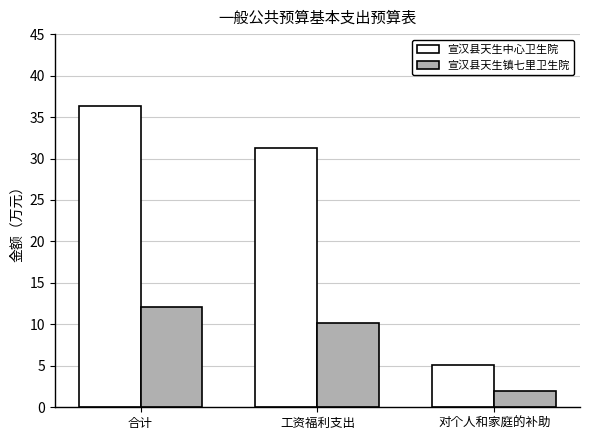

Is it true that 宣汉县天生中心卫生院 equals 36.4 at 合计?

True